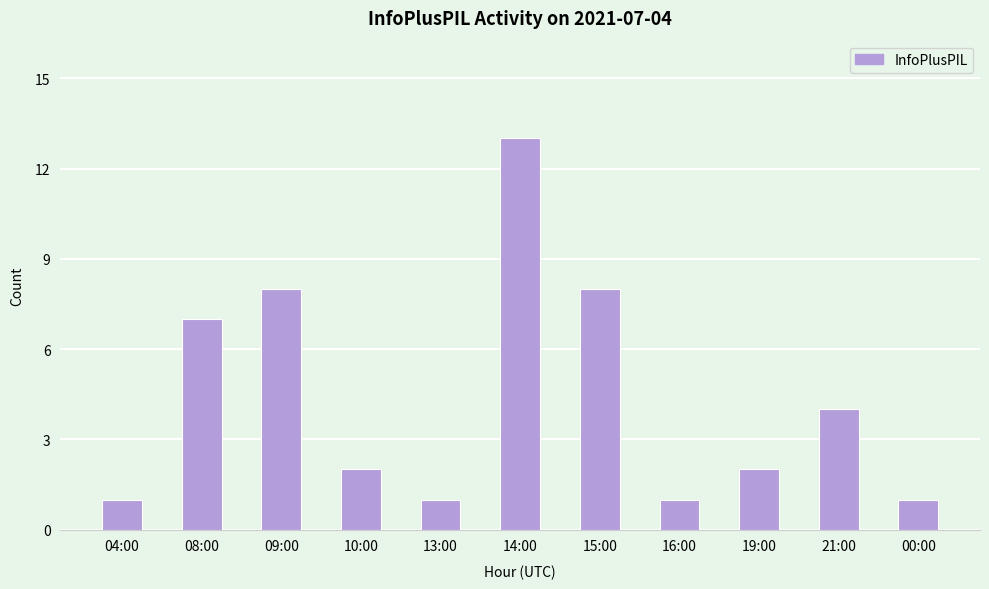

Count the number of data series in this chart.

1